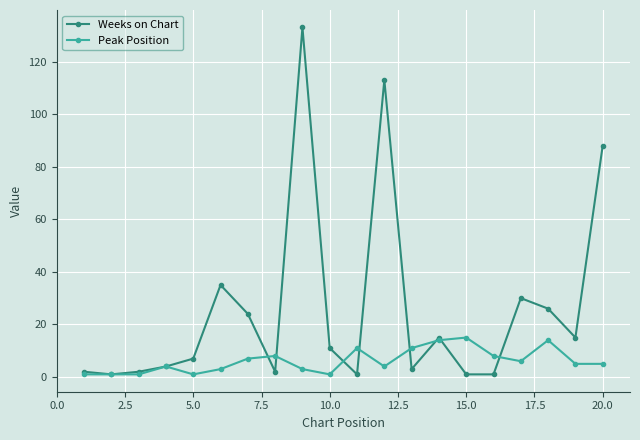

How many series are shown in this chart?

2